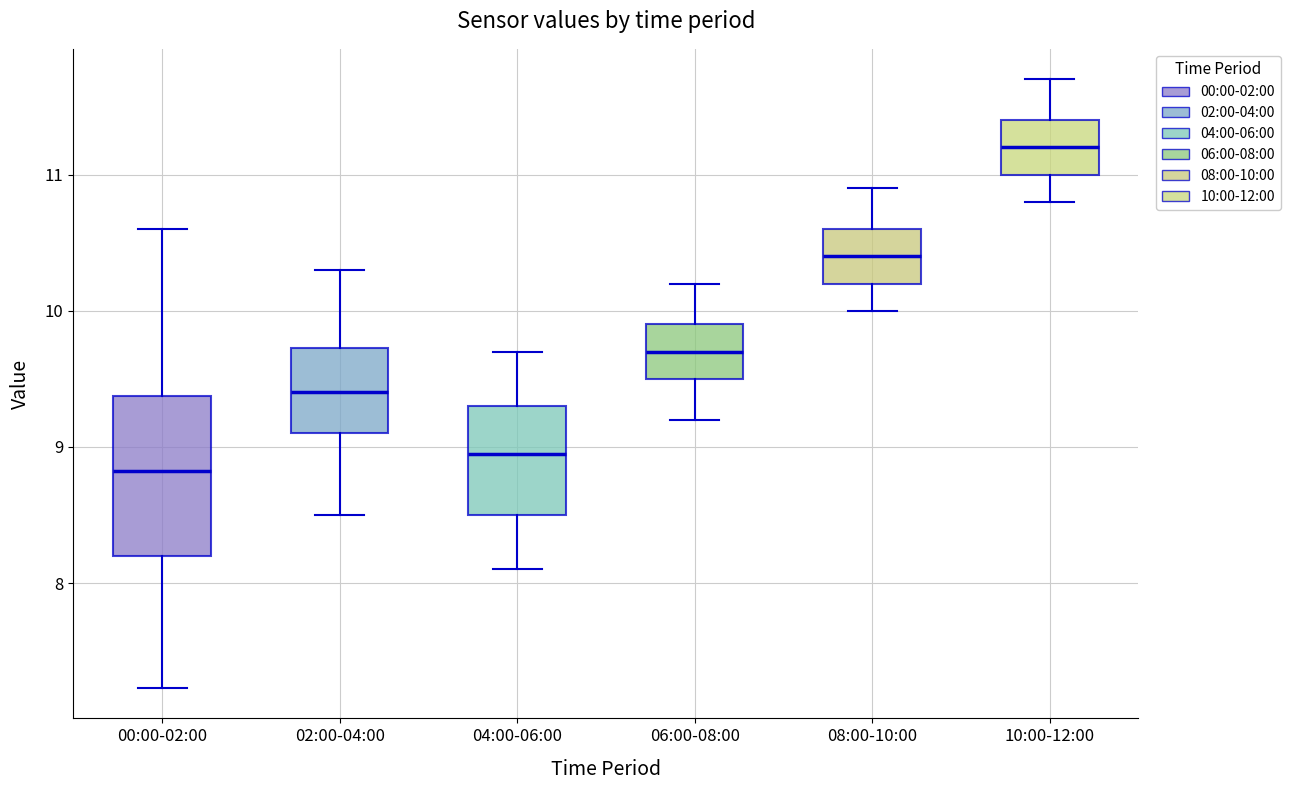

Which box's median line is the lowest?

00:00-02:00